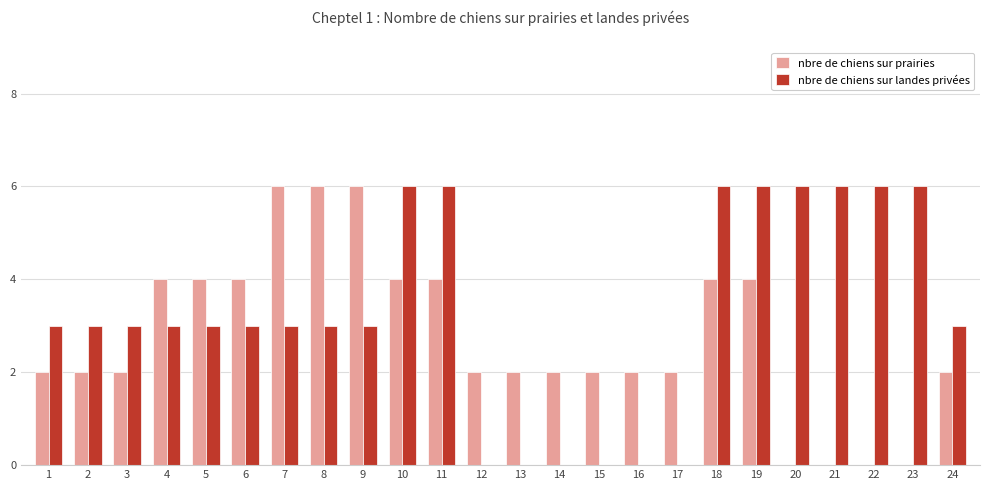

True or false: nbre de chiens sur landes privées has a value of 2 at 3.

False